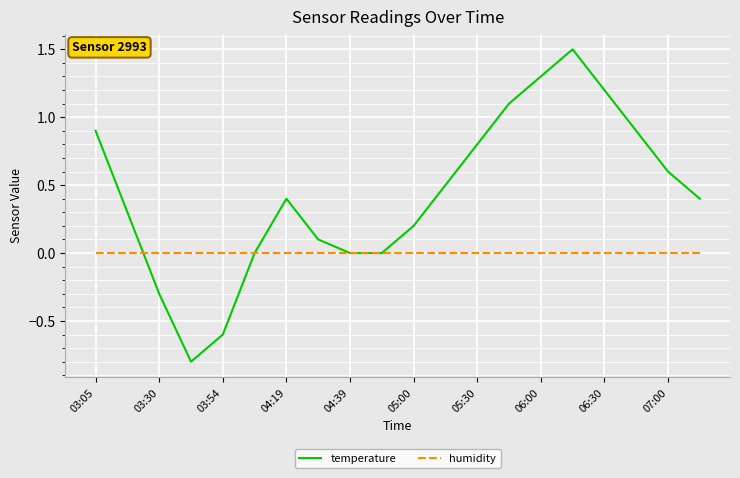

Which series has the largest total across all categories?

temperature